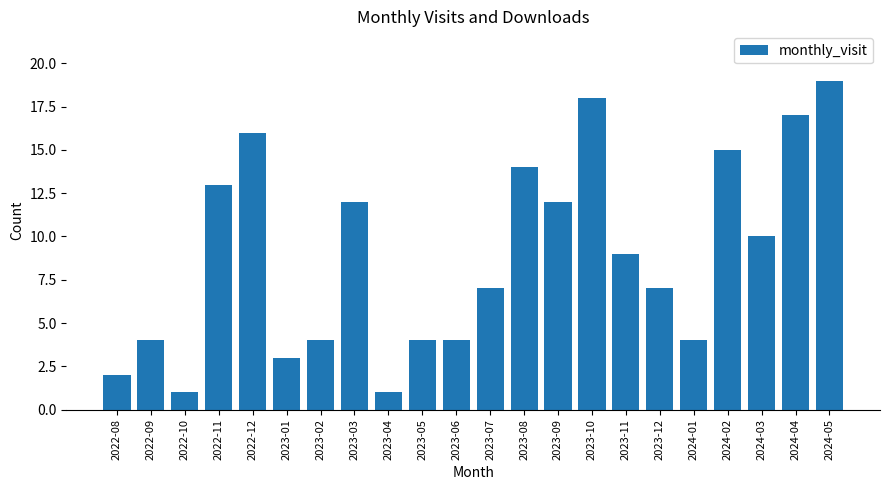

Which label corresponds to the largest value in the chart?

2024-05